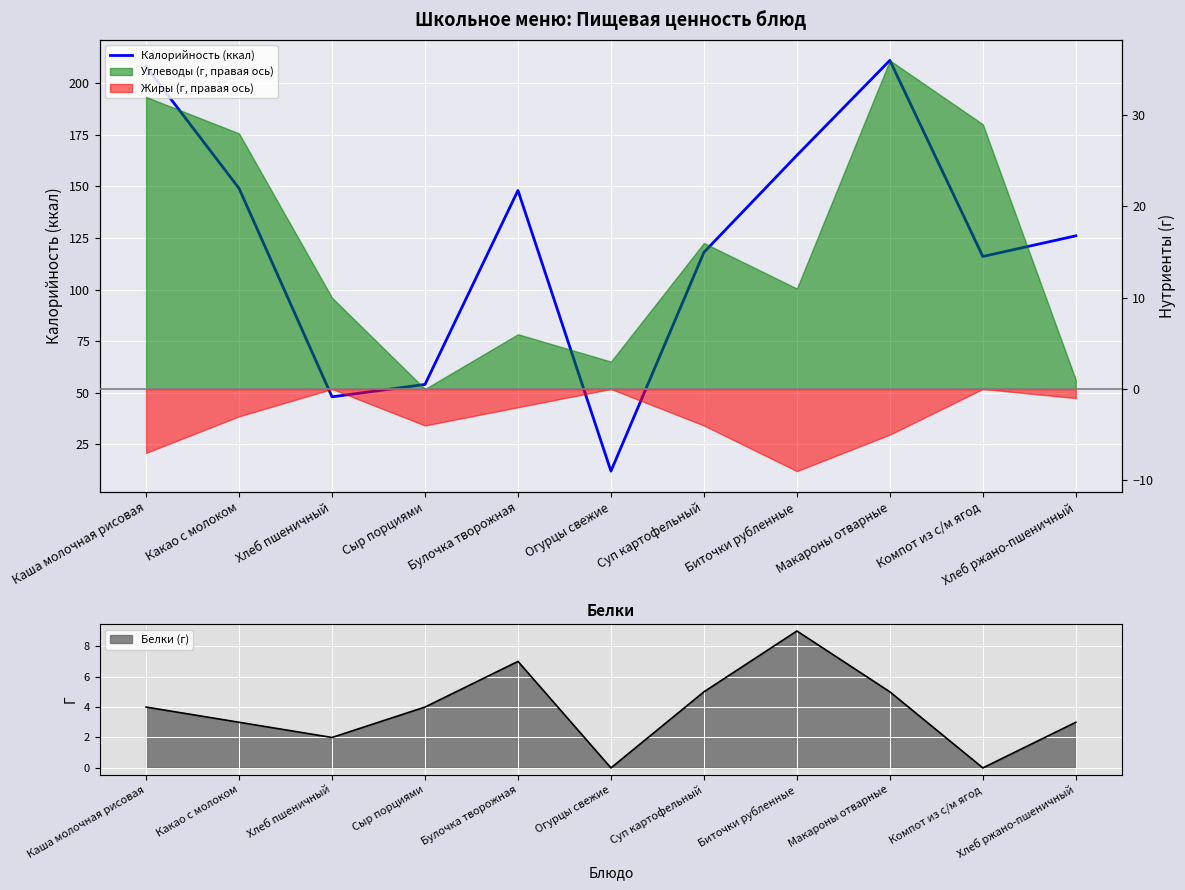

What is the difference between the maximum and minimum values?

199